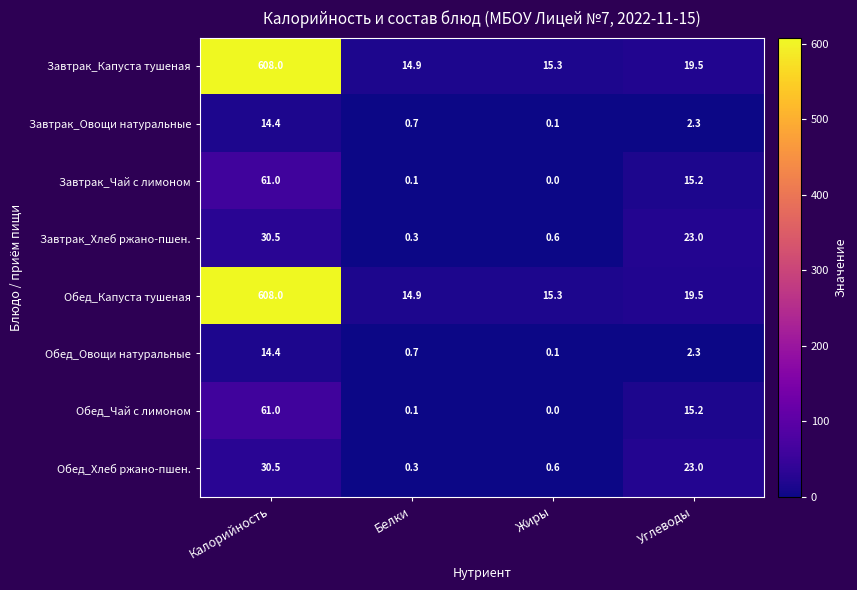

What is the average value of the Завтрак_Хлеб ржано-пшен. series?

13.6